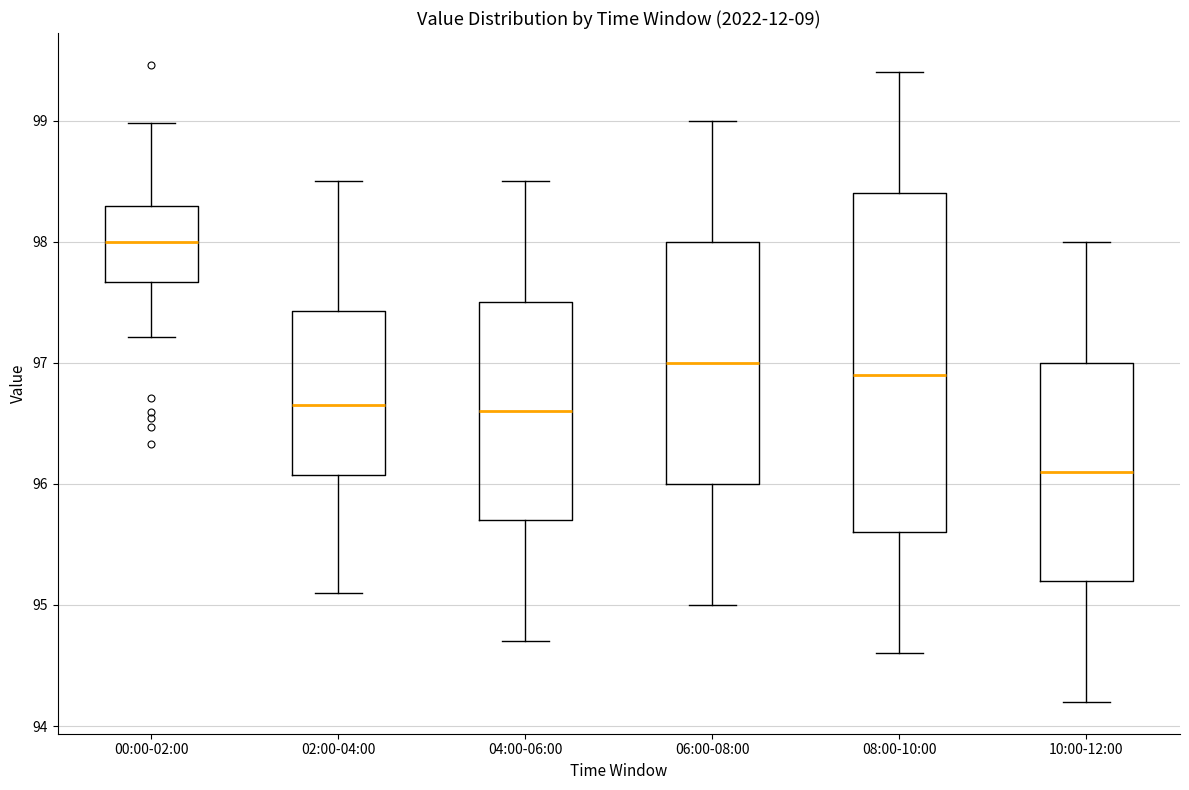

Which box has the highest median line?

00:00-02:00